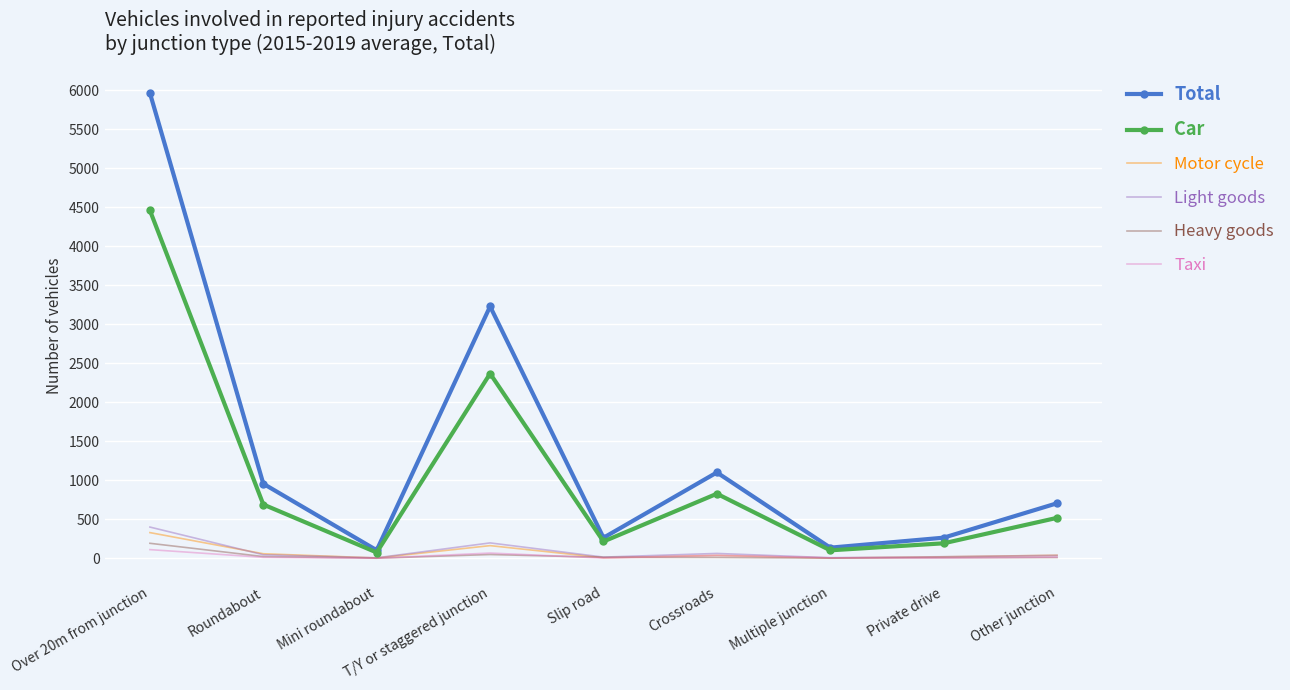

At which category is the sum across all series the highest?

Over 20m from junction